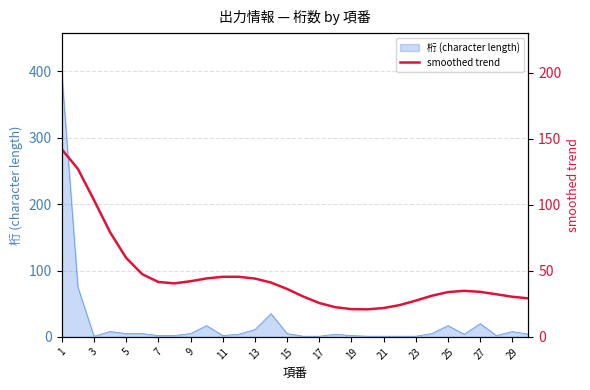

Which label corresponds to the largest value in the chart?

1